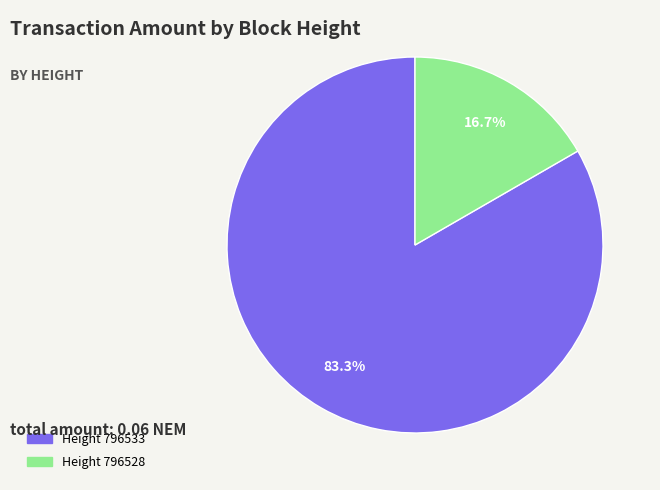

Is there a majority slice in this chart?

Yes